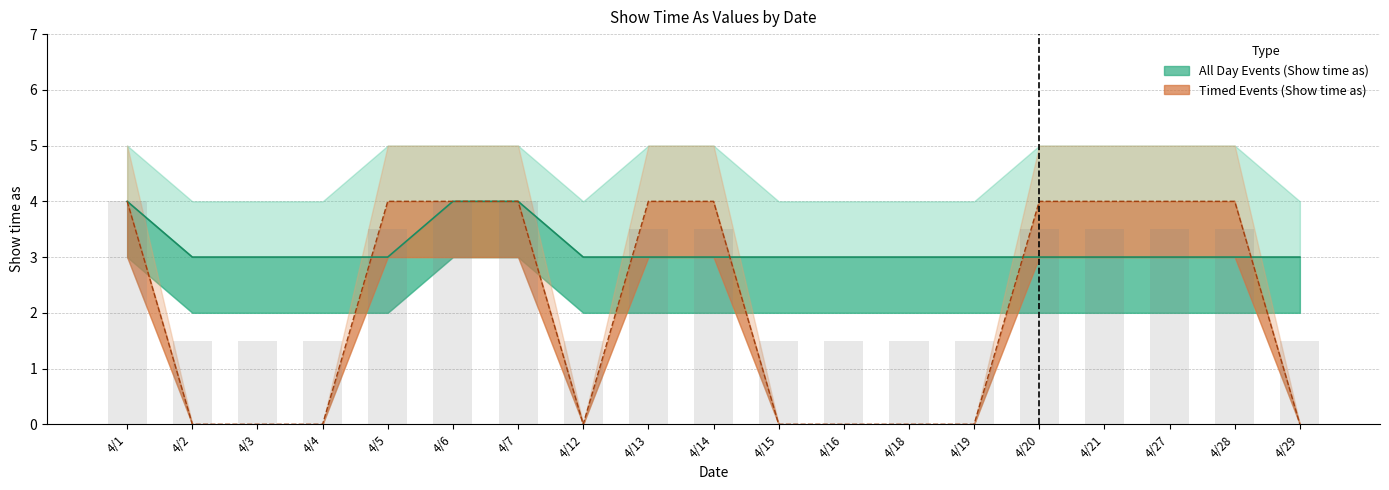

Between 4/12 and 4/7, which is larger?

4/7